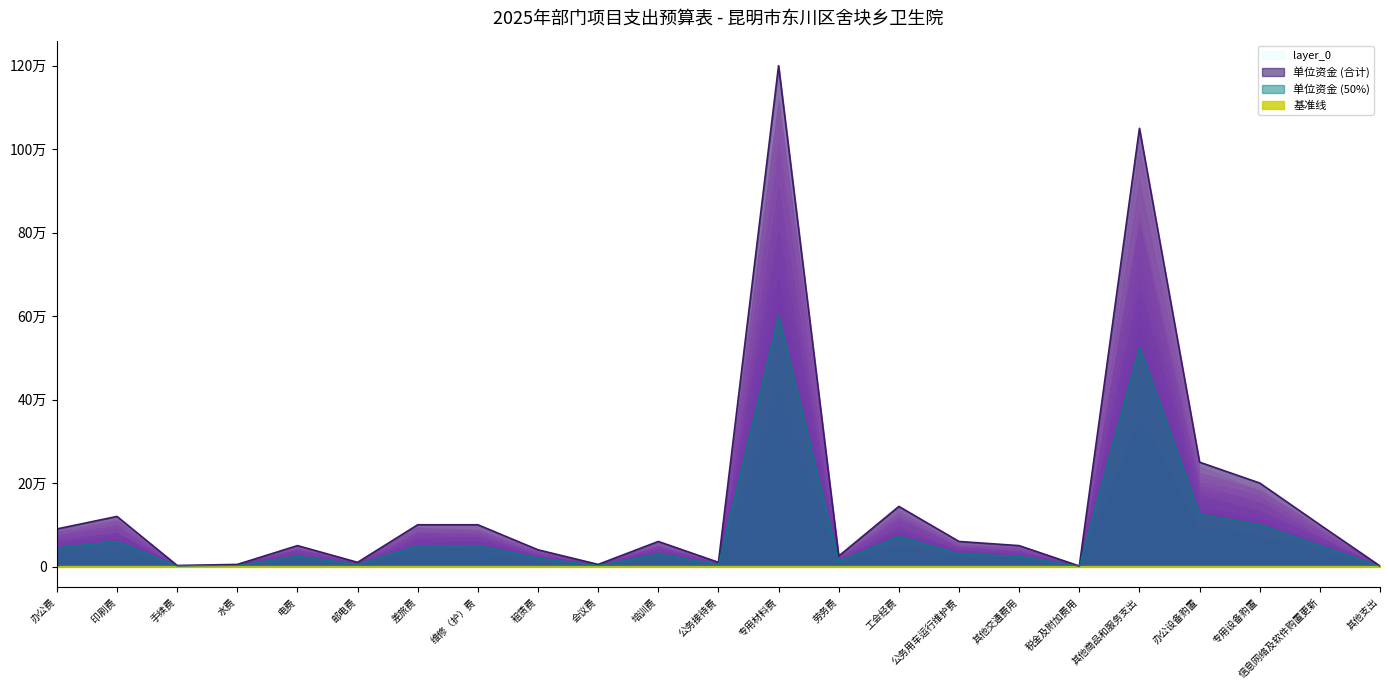

True or false: the data shows 13120 at 邮电费.

False